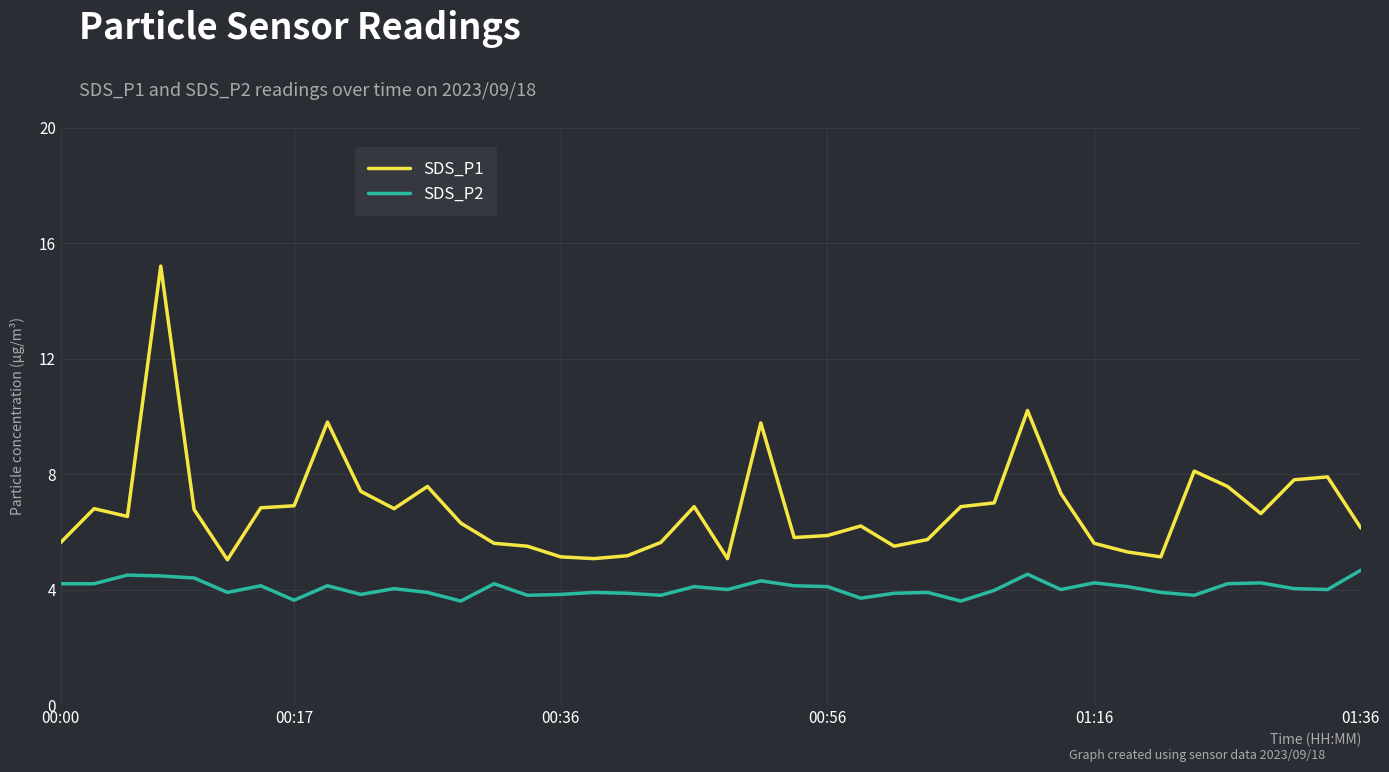

List the series in order of their overall mean, lowest first.

SDS_P2, SDS_P1